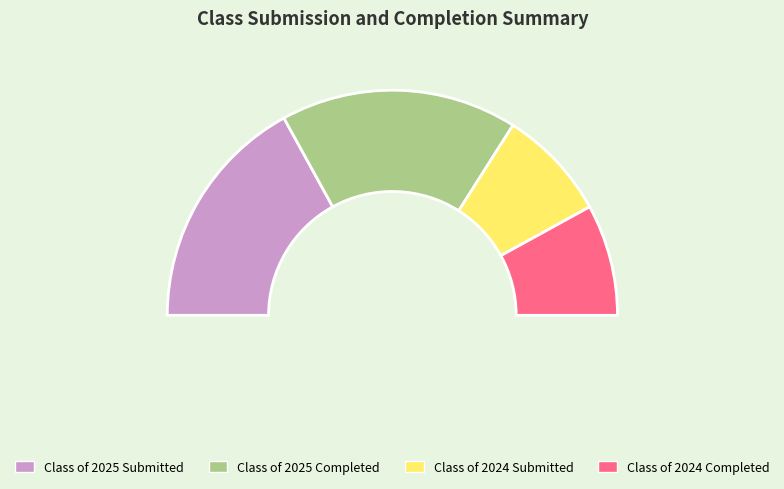

To the nearest percent, what percentage of the pie is Class of 2024 Submitted?

16%